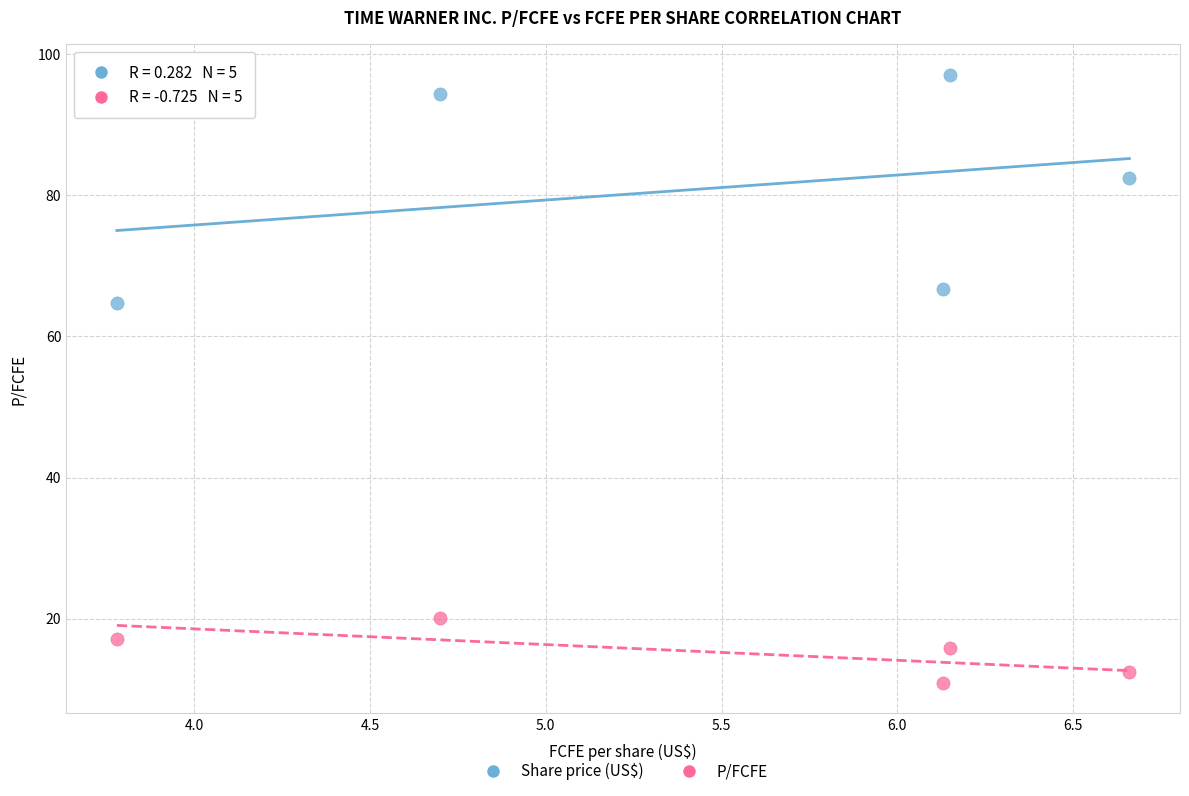

Across all series, what Y value is closest to 53?

64.7